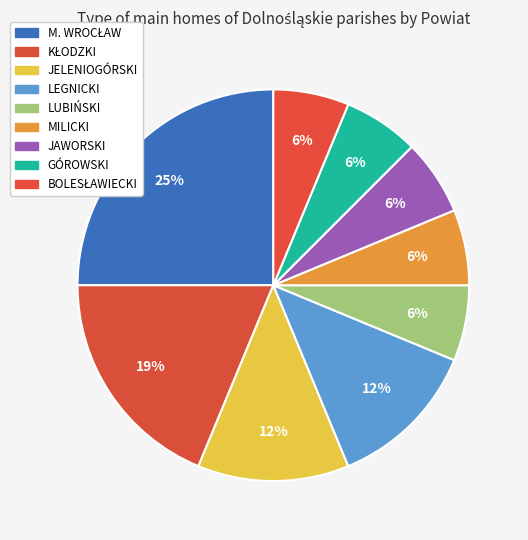

What percentage is the MILICKI slice, to the nearest percent?

6%